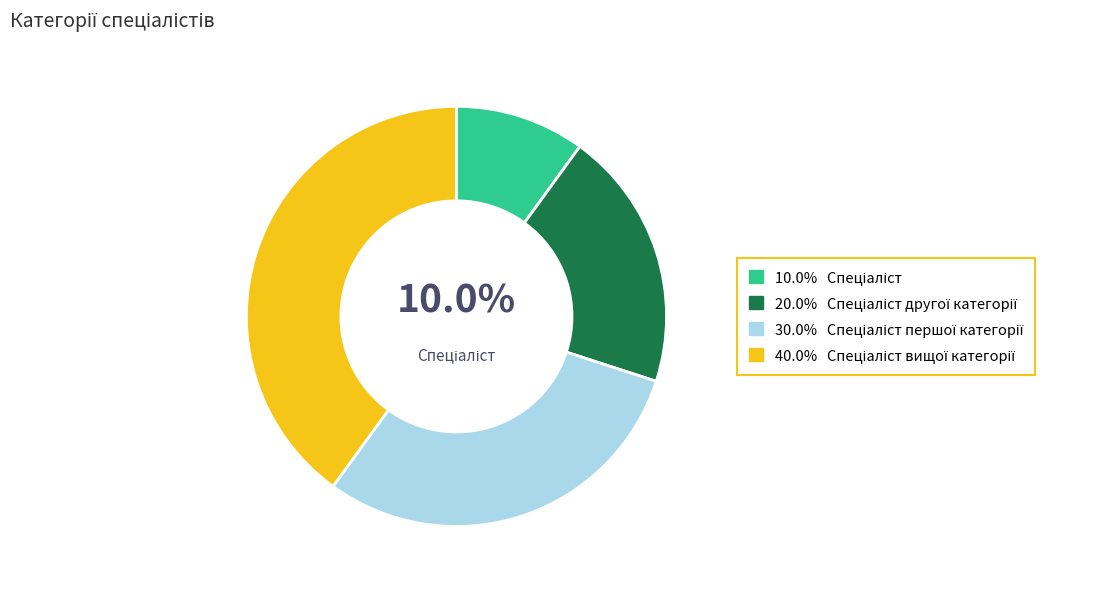

Is there a majority slice in this chart?

No